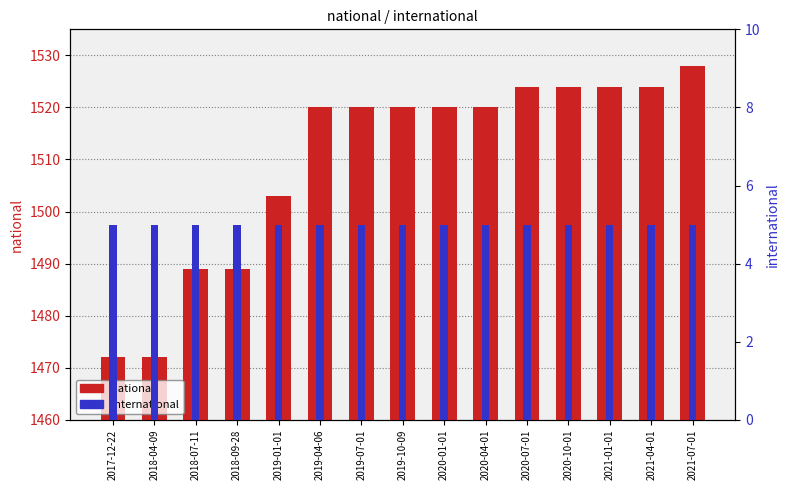

What is the value of the international bar at the 8th from the left?

5